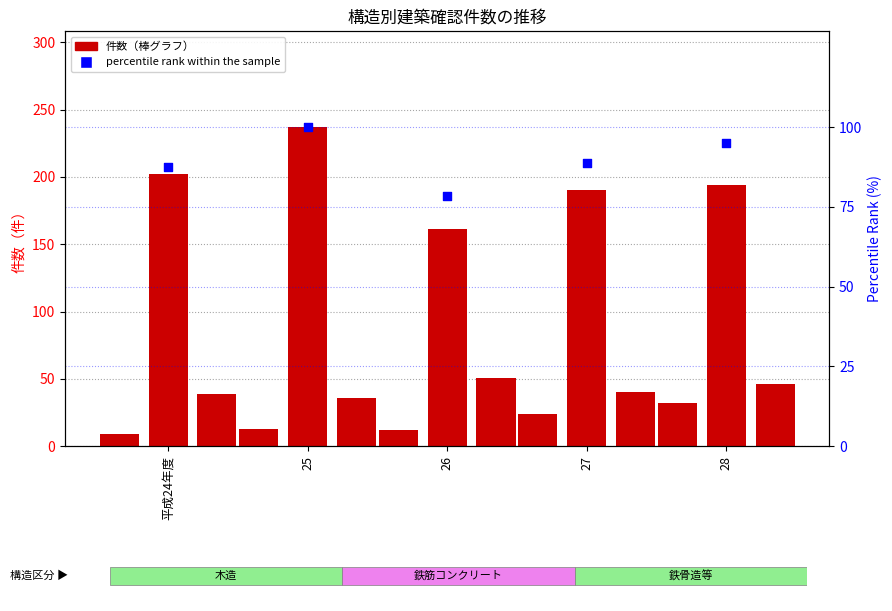

Which series contains the lowest Y value?

木造